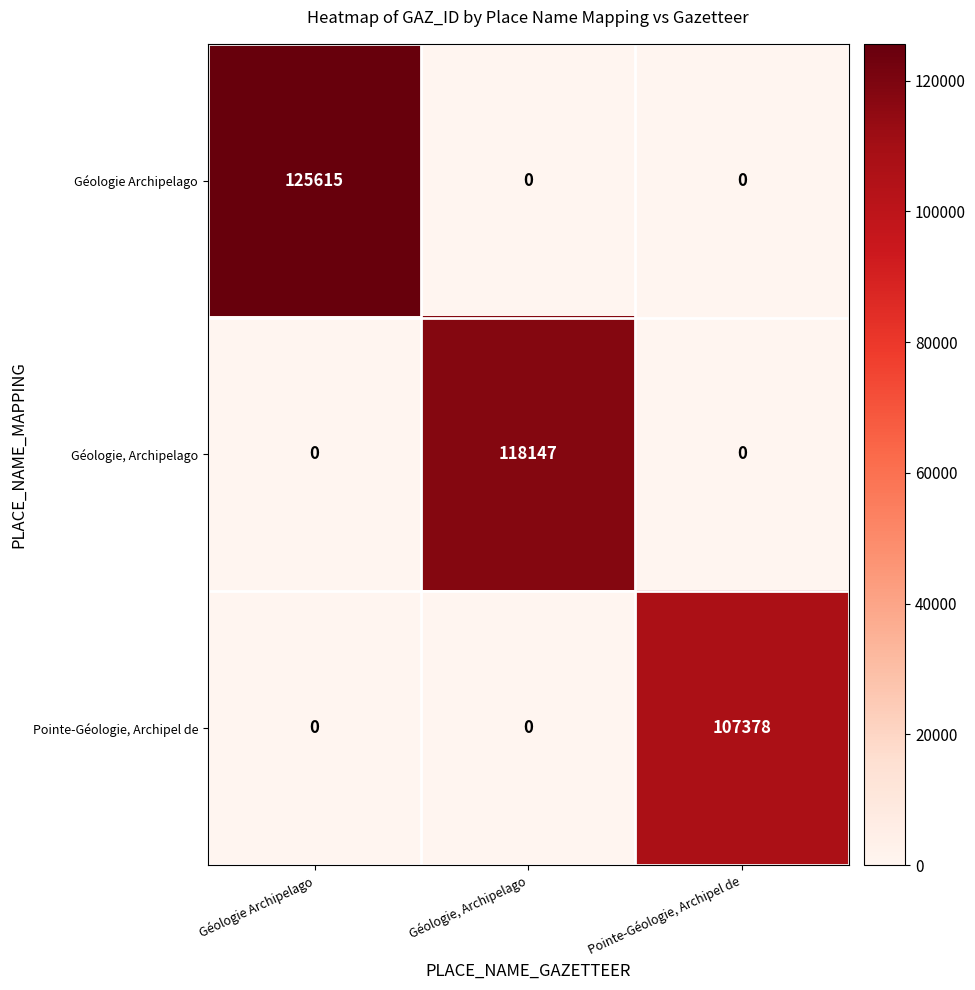

Rank the series by their average value, from lowest to highest.

Pointe-Géologie, Archipel de, Géologie, Archipelago, Géologie Archipelago